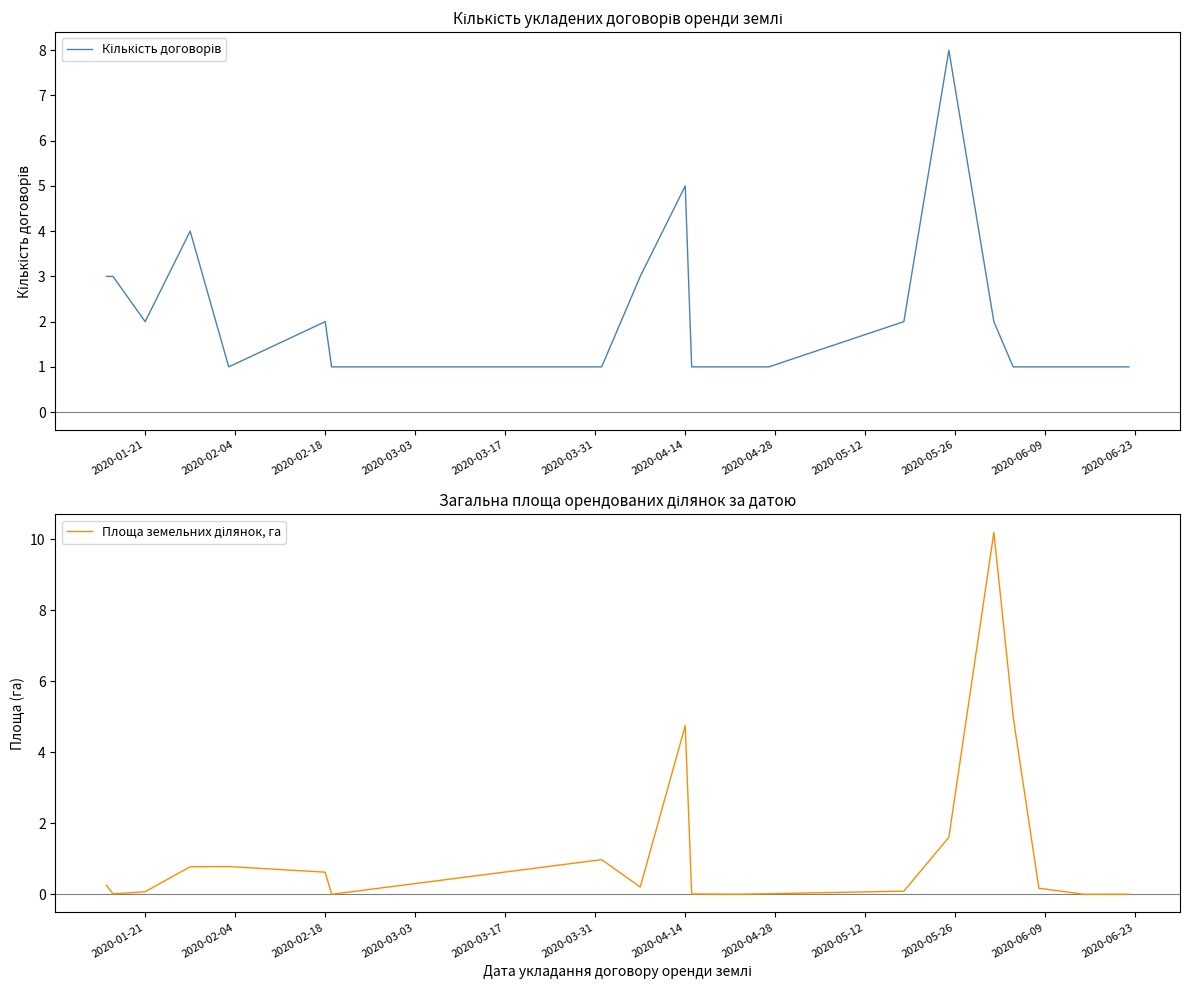

How many intersections are there between Площа земельних ділянок, га and Кількість договорів?

2